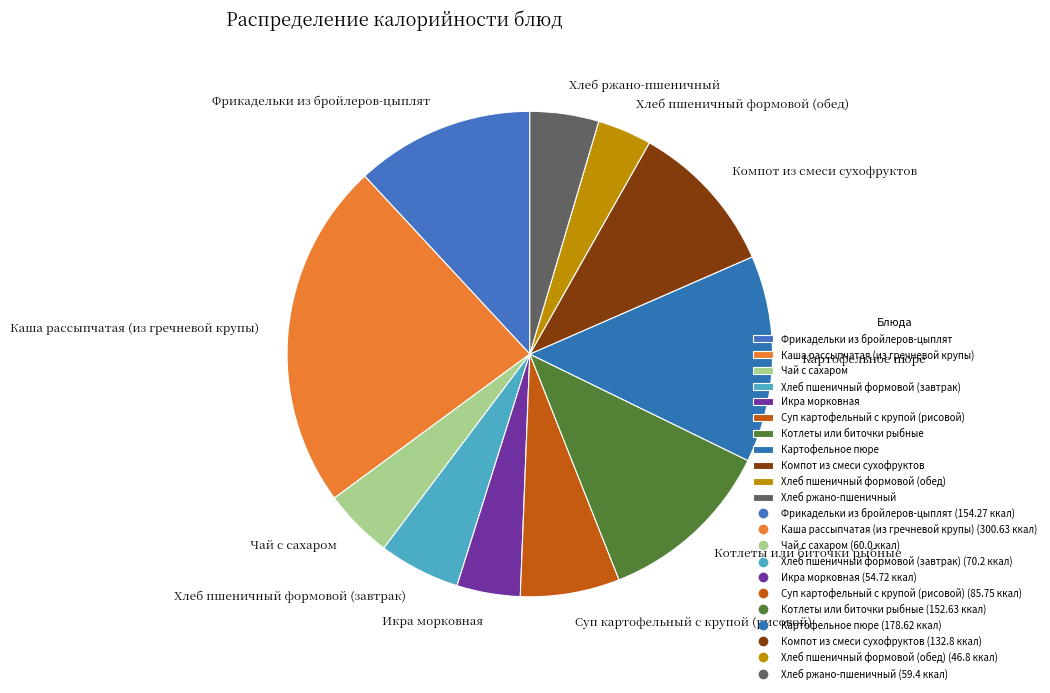

How many slices are in this pie chart?

11